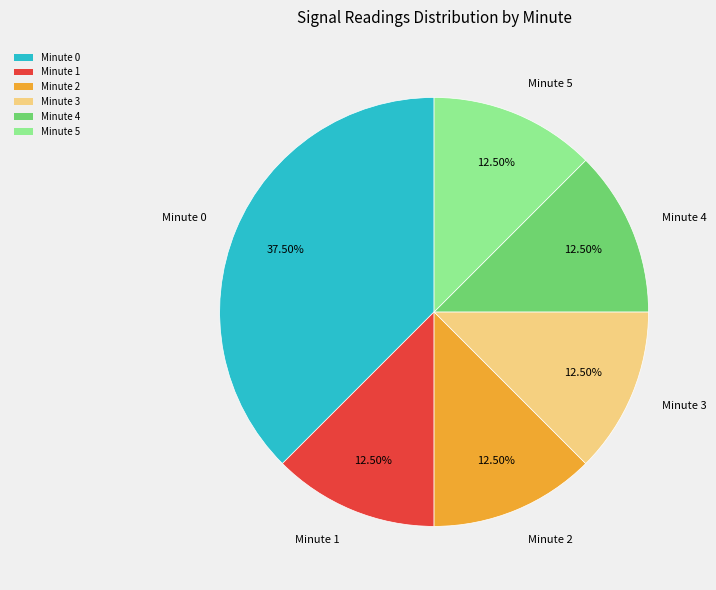

Does any single category account for the majority?

No